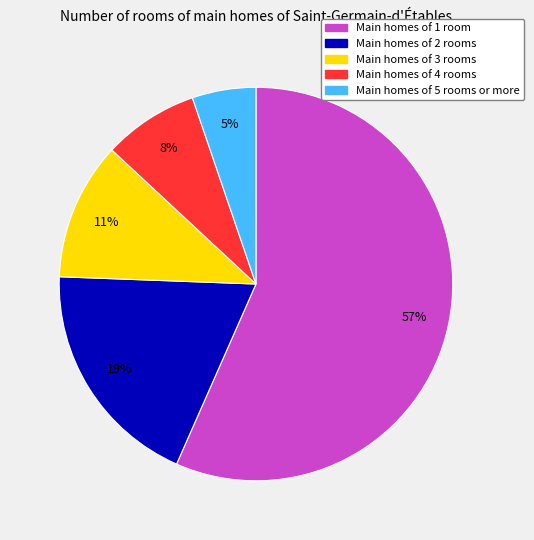

How many segments does this pie chart have?

5